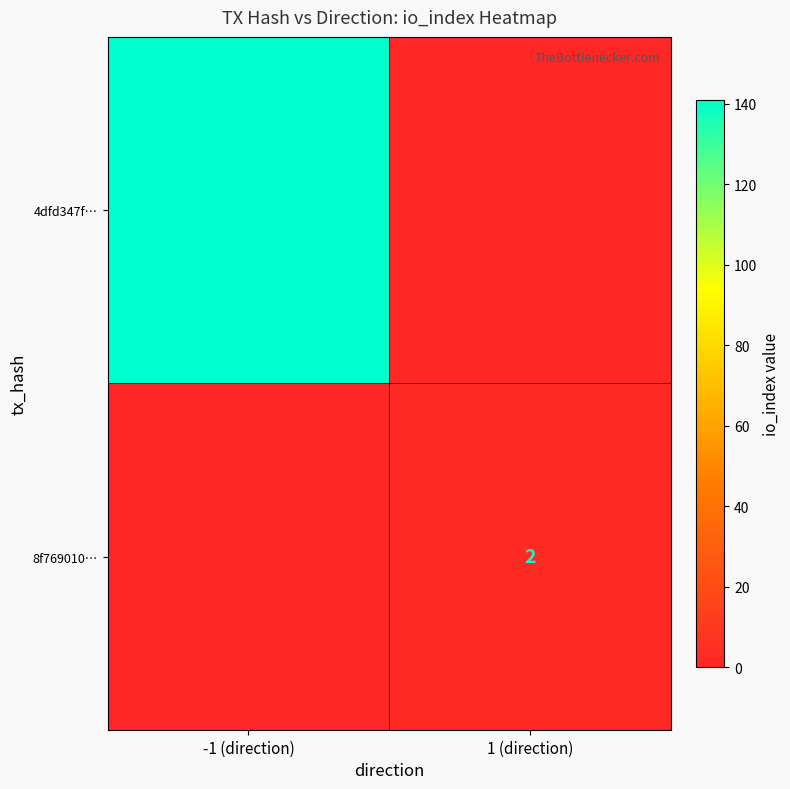

Is the value of 4dfd347f… at -1 (direction) greater than the value of 8f769010… at 1 (direction)?

Yes